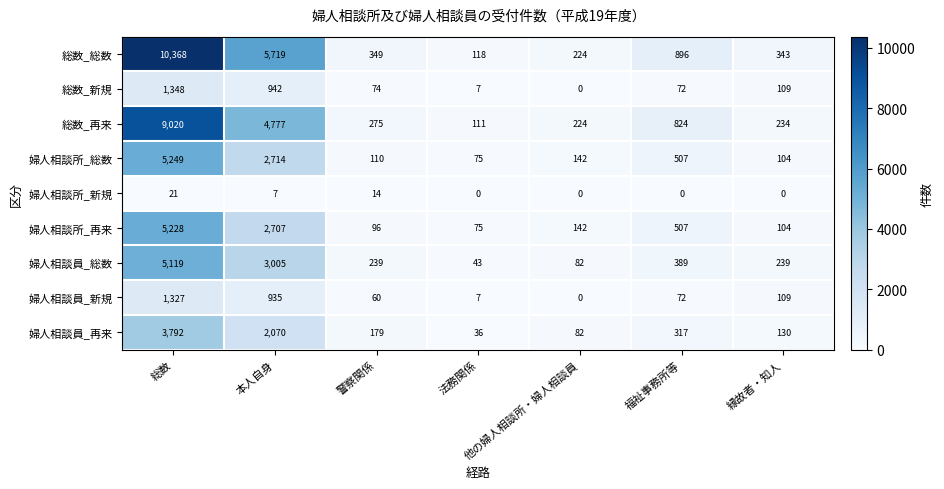

The value of 婦人相談員_新規 at 総数 is 1327. True or false?

True